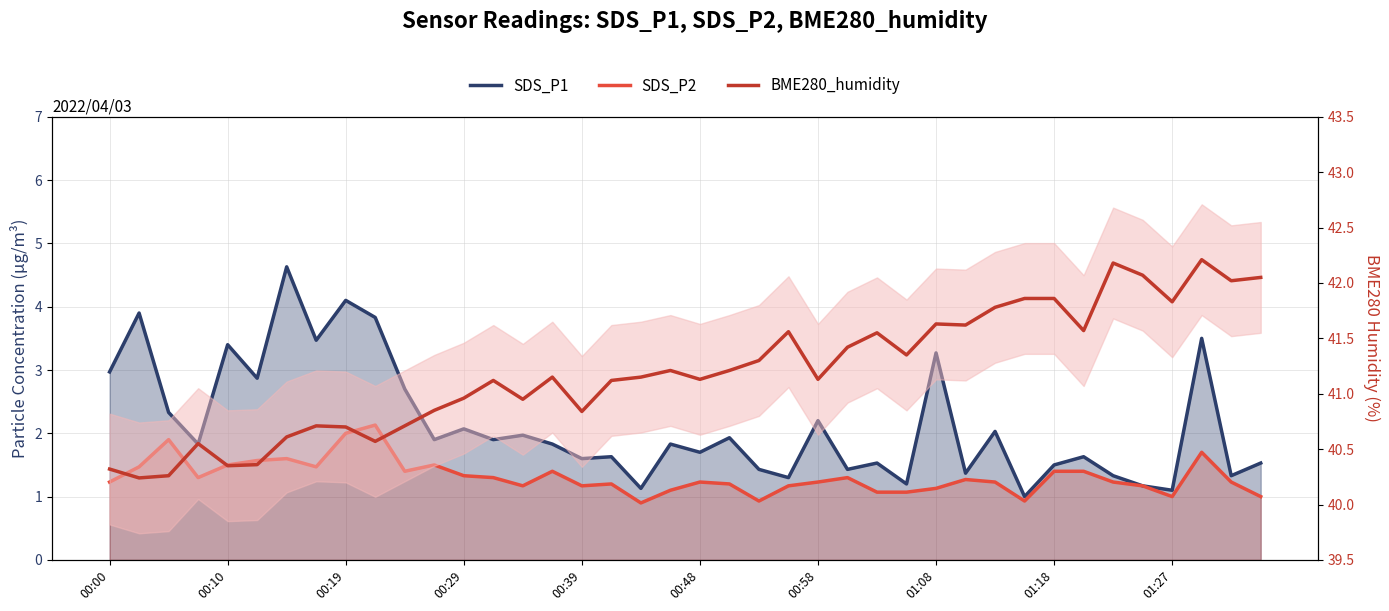

At which label does SDS_P2 first exceed 1?

00:00